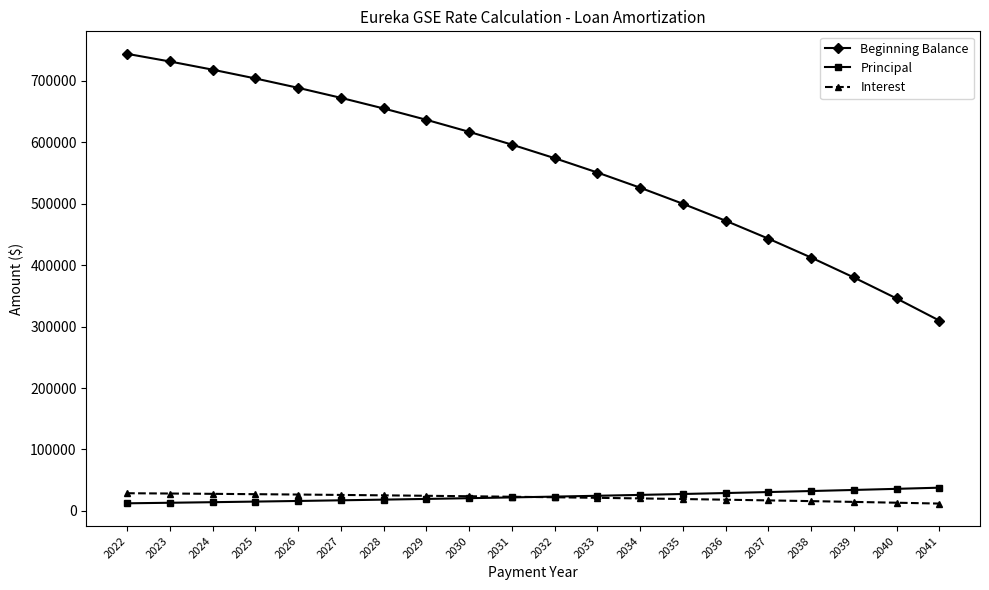

True or false: Beginning Balance and Interest intersect in this chart.

False